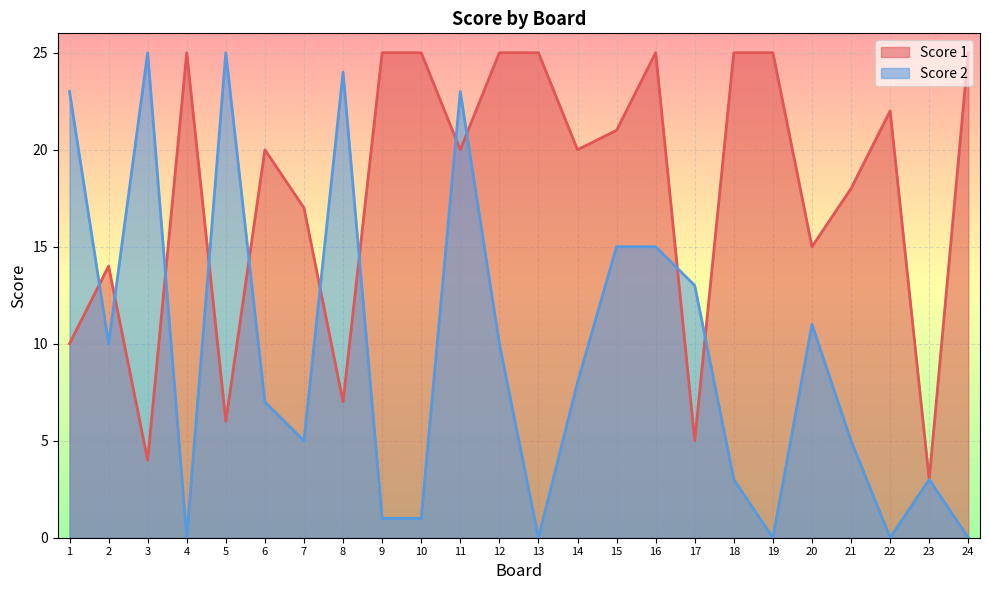

Reading left to right, transcribe all the data shown in this chart.

Score 1: 10	14	4	25	6	20	17	7	25	25	20	25	25	20	21	25	5	25	25	15	18	22	3	25
Score 2: 23	10	25	0	25	7	5	24	1	1	23	10	0	8	15	15	13	3	0	11	5	0	3	0